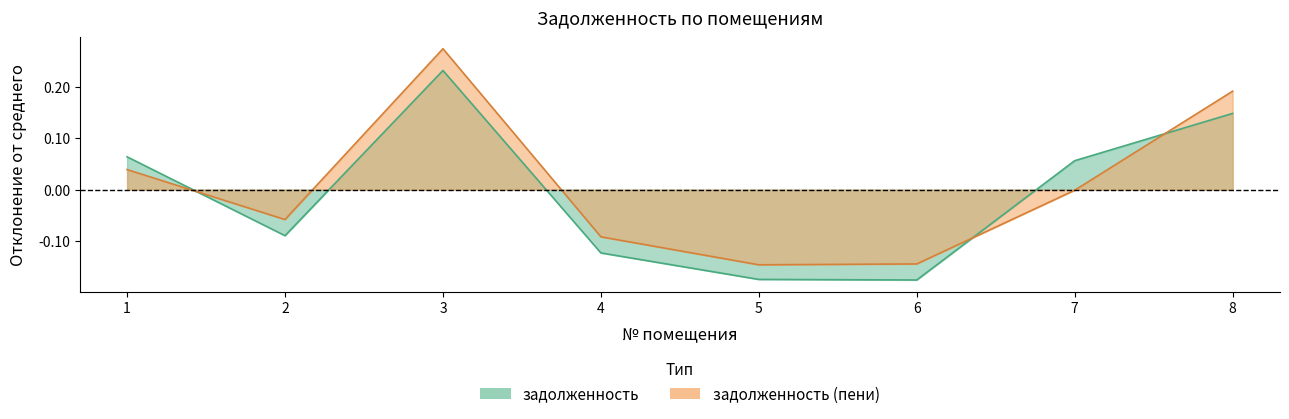

Reading right to left, transcribe all the data shown in this chart.

задолженность: 0.1	0.1	-0.2	-0.2	-0.1	0.2	-0.1	0.1
задолженность (пени): 0.2	-0.0	-0.1	-0.1	-0.1	0.3	-0.1	0.0